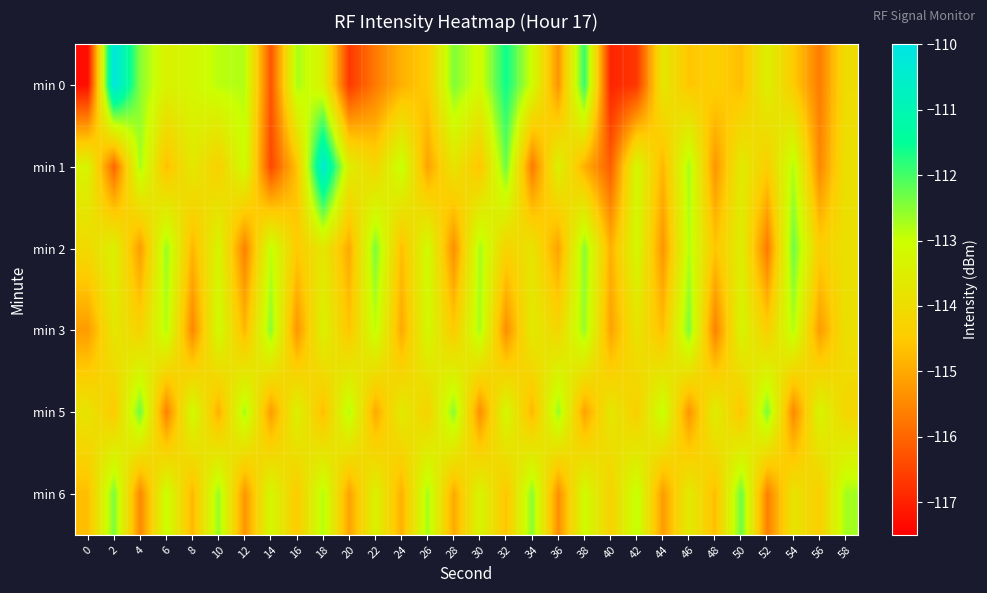

Reading left to right, list all the values displayed in this chart.

min 0: 0=-117.3	2=-110.1	4=-112.5	6=-113.4	8=-113.2	10=-112.9	12=-112.8	14=-116.2	16=-112.7	18=-113.4	20=-116.7	22=-115.7	24=-114.9	26=-114.5	28=-112.4	30=-113.1	32=-111.6	34=-113.1	36=-115.3	38=-111.9	40=-116.9	42=-116.7	44=-113.7	46=-114.6	48=-114.4	50=-114.7	52=-113.5	54=-114.5	56=-115.7	58=-114.0
min 1: 0=-113.3	2=-116.0	4=-112.7	6=-114.7	8=-113.7	10=-114.4	12=-113.1	14=-116.4	16=-114.6	18=-110.4	20=-113.5	22=-114.2	24=-112.9	26=-115.1	28=-113.8	30=-114.6	32=-112.3	34=-115.7	36=-113.4	38=-114.9	40=-116.1	42=-113.2	44=-114.8	46=-112.7	48=-115.3	50=-113.6	52=-114.4	54=-112.8	56=-115.5	58=-113.9
min 2: 0=-114.1	2=-113.4	4=-115.2	6=-112.6	8=-114.8	10=-113.3	12=-115.6	14=-112.9	16=-114.5	18=-113.7	20=-115.0	22=-112.4	24=-114.7	26=-113.1	28=-115.4	30=-112.7	32=-114.3	34=-113.8	36=-115.1	38=-112.5	40=-114.9	42=-113.2	44=-115.3	46=-112.8	48=-114.6	50=-113.5	52=-115.7	54=-112.3	56=-114.4	58=-113.9
min 3: 0=-115.2	2=-113.7	4=-114.3	6=-112.8	8=-115.5	10=-113.1	12=-114.8	14=-112.5	16=-115.3	18=-113.4	20=-114.6	22=-112.9	24=-115.0	26=-113.2	28=-114.5	30=-112.7	32=-115.4	34=-113.6	36=-114.2	38=-112.6	40=-115.1	42=-113.8	44=-114.7	46=-112.4	48=-115.6	50=-113.3	52=-114.4	54=-112.8	56=-115.2	58=-113.9
min 5: 0=-113.8	2=-114.5	4=-112.3	6=-115.6	8=-113.1	10=-114.9	12=-112.7	14=-115.2	16=-113.4	18=-114.7	20=-112.8	22=-115.0	24=-113.6	26=-114.3	28=-112.5	30=-115.4	32=-113.2	34=-114.8	36=-112.6	38=-115.1	40=-113.7	42=-114.4	44=-112.9	46=-115.3	48=-113.5	50=-114.6	52=-112.4	54=-115.5	56=-113.3	58=-114.2
min 6: 0=-114.7	2=-112.4	4=-115.5	6=-113.0	8=-114.8	10=-112.6	12=-115.3	14=-113.2	16=-114.5	18=-112.8	20=-115.1	22=-113.4	24=-114.9	26=-112.7	28=-115.0	30=-113.3	32=-114.6	34=-112.5	36=-115.4	38=-113.1	40=-114.3	42=-112.9	44=-115.2	46=-113.6	48=-114.7	50=-112.3	52=-115.6	54=-113.8	56=-114.4	58=-112.7